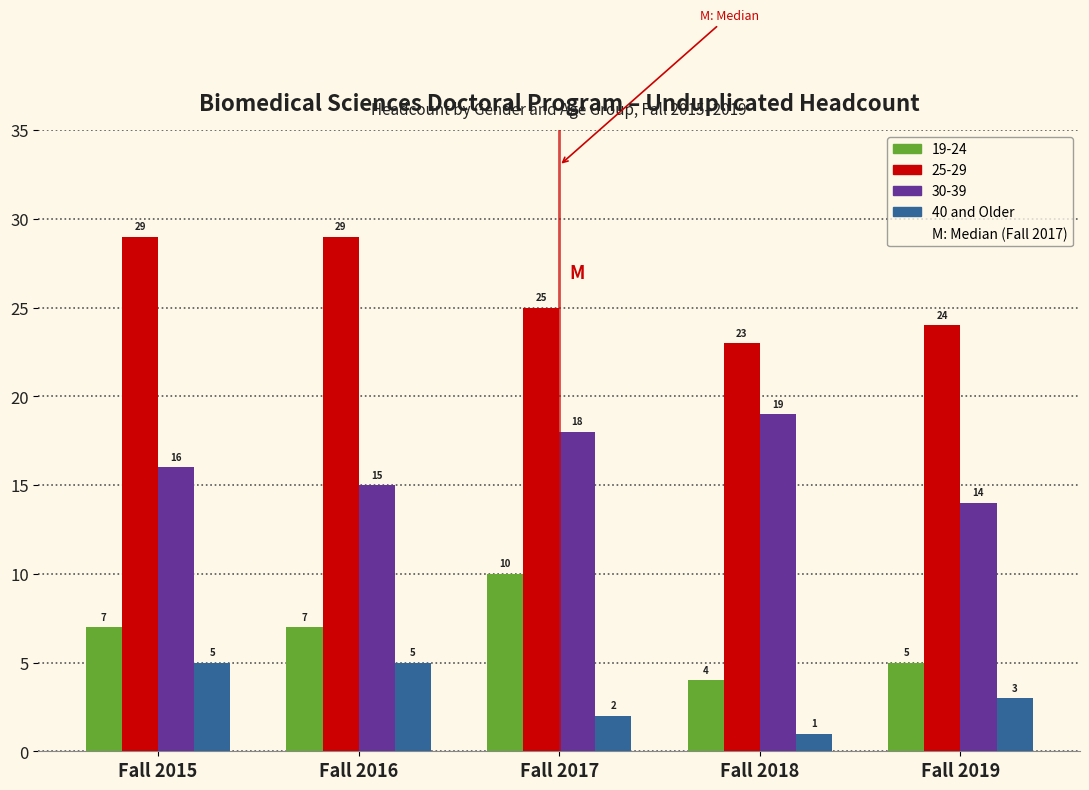

Reading left to right, transcribe all the data shown in this chart.

19-24: Fall 2015=7	Fall 2016=7	Fall 2017=10	Fall 2018=4	Fall 2019=5
25-29: Fall 2015=29	Fall 2016=29	Fall 2017=25	Fall 2018=23	Fall 2019=24
30-39: Fall 2015=16	Fall 2016=15	Fall 2017=18	Fall 2018=19	Fall 2019=14
40 and Older: Fall 2015=5	Fall 2016=5	Fall 2017=2	Fall 2018=1	Fall 2019=3